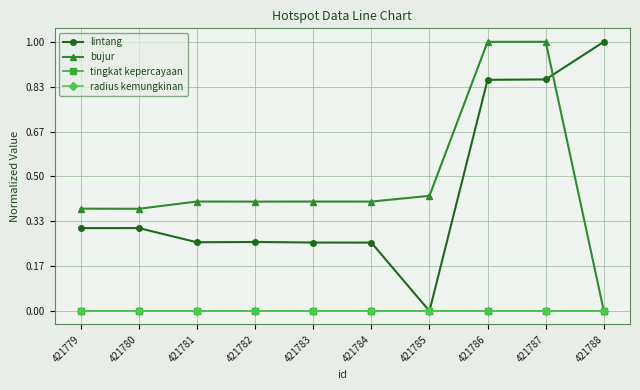

What is the sum of the lintang values at 421786 and 421784?

1.1